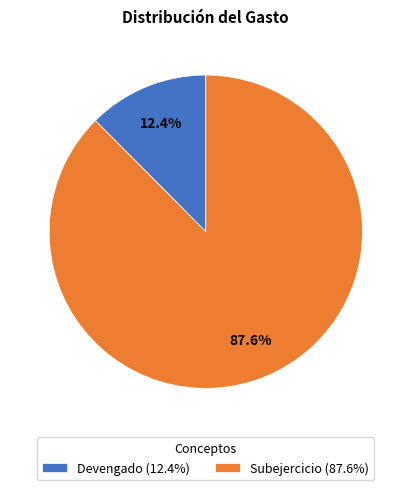

Rank the categories by value from highest to lowest.

Subejercicio, Devengado